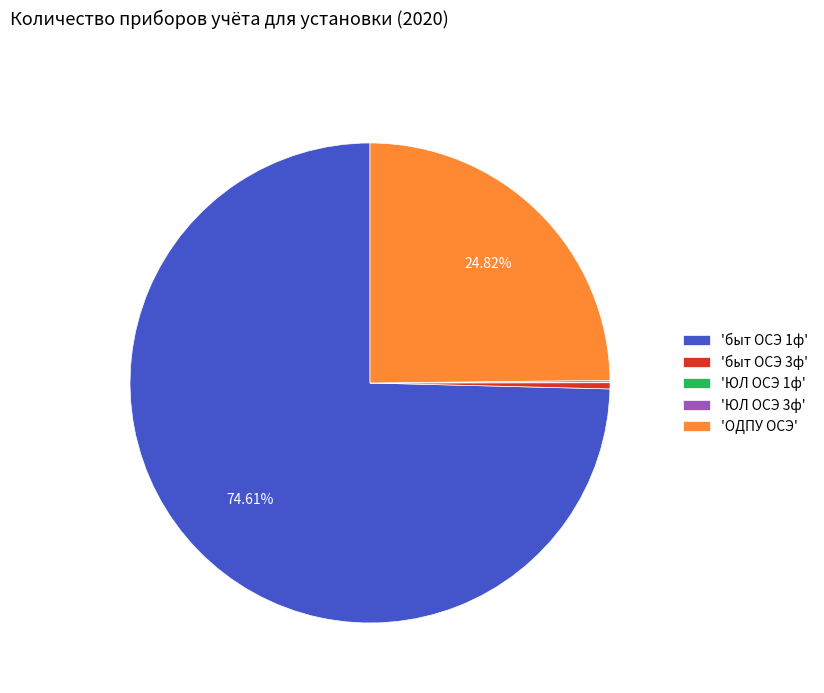

Combined, do 'быт ОСЭ 3ф' and 'быт ОСЭ 1ф' account for over 50%?

Yes